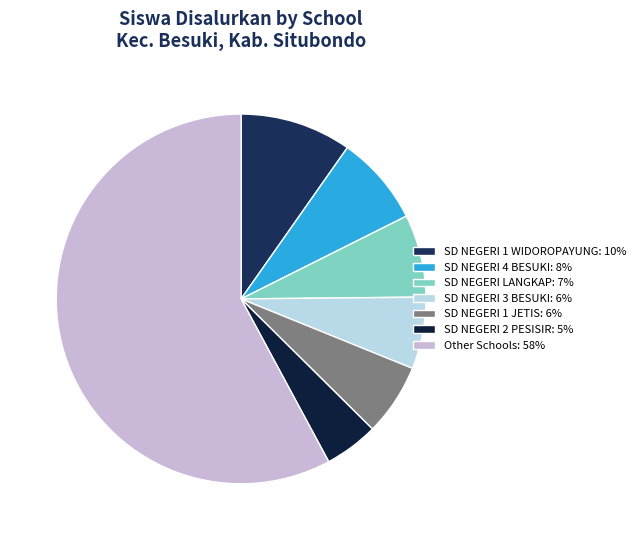

Count the number of slices in the pie.

7